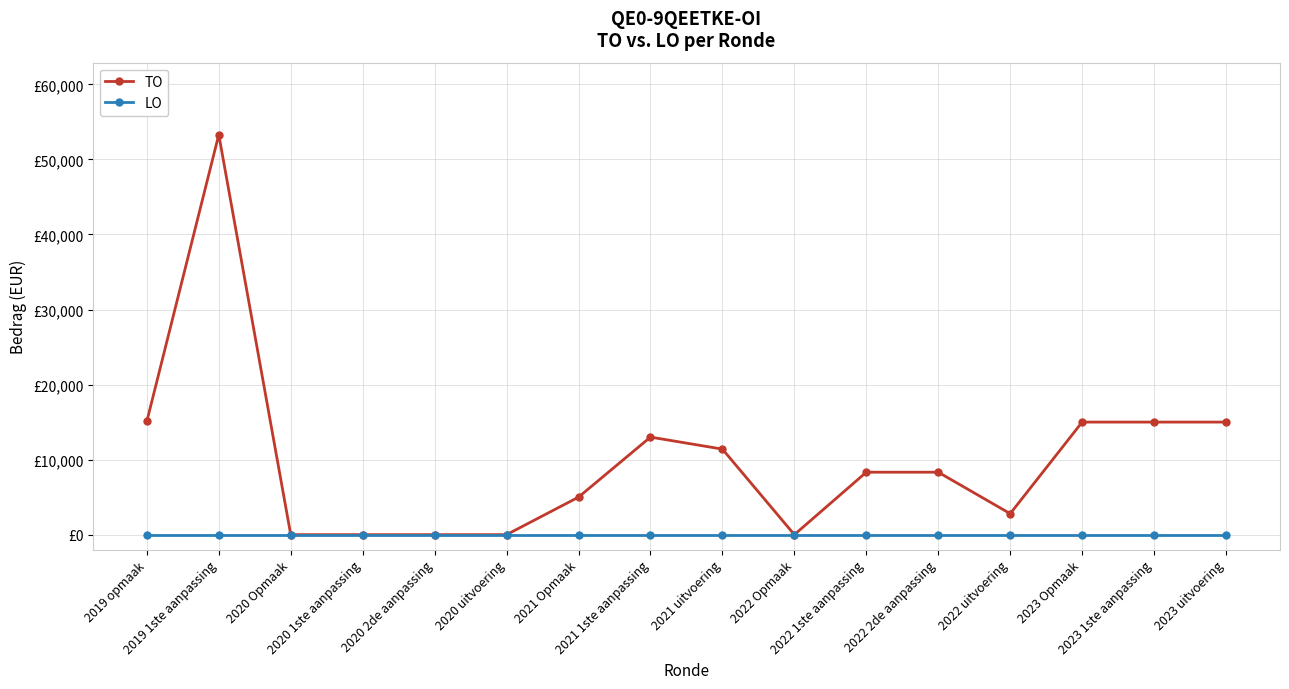

What is the label of the 11th point from the right?

2020 uitvoering